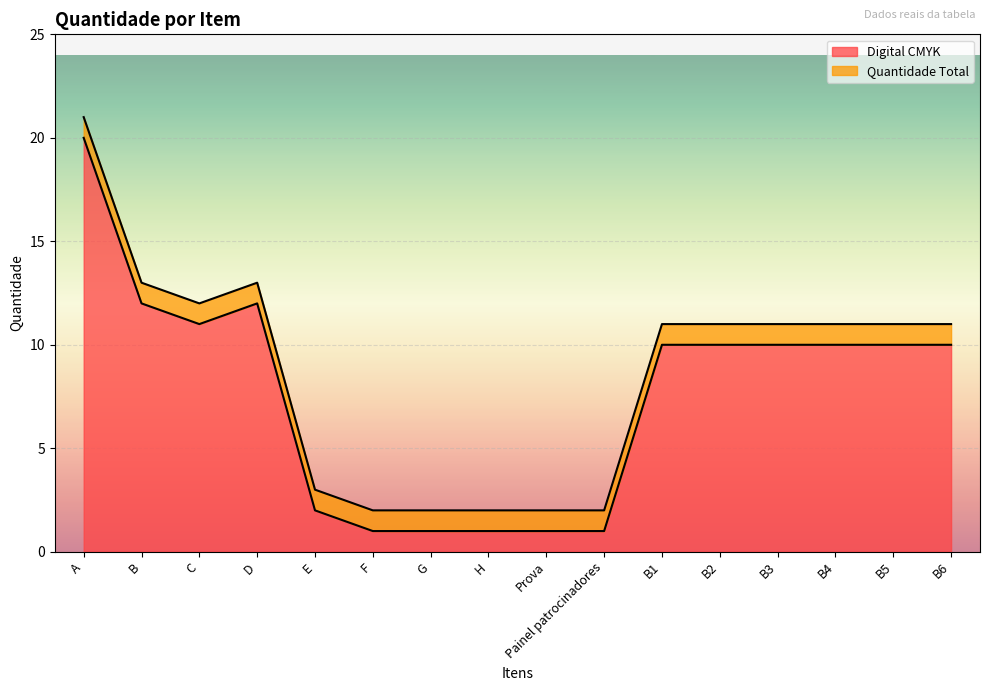

What is the average value?

8